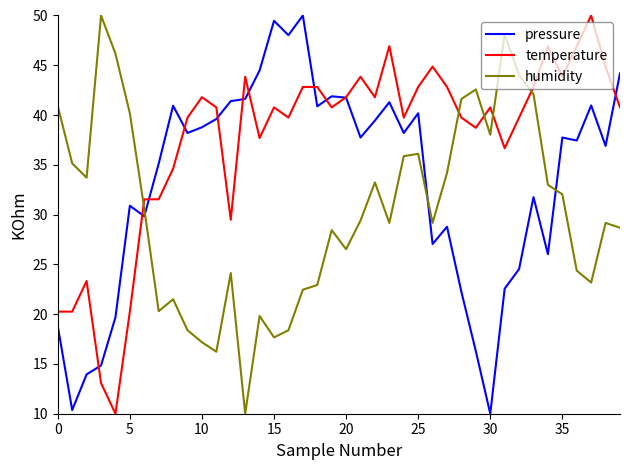

True or false: humidity and temperature intersect in this chart.

True